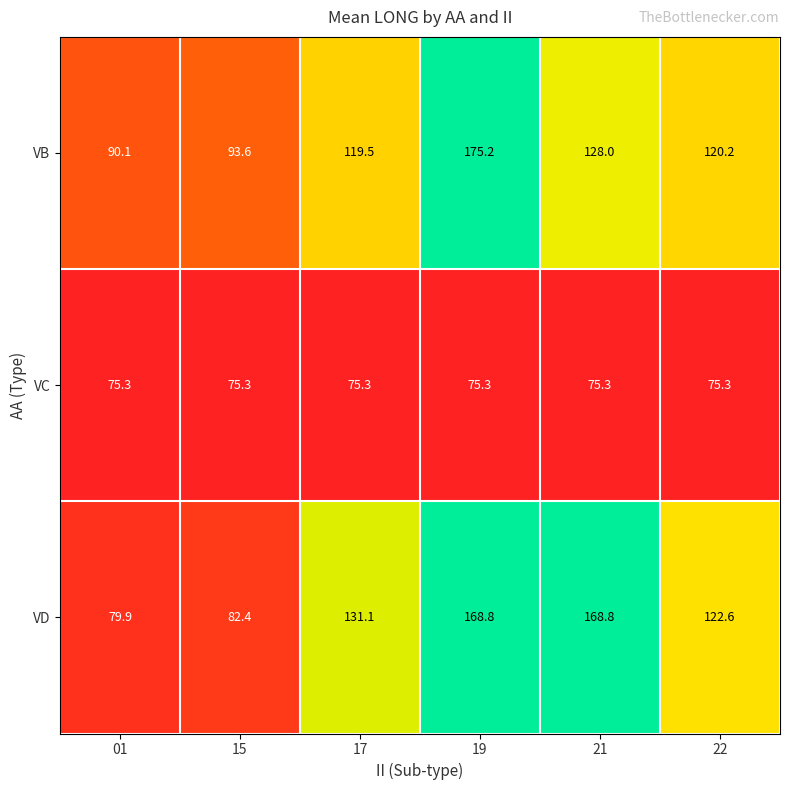

What is the total value across all series at 22?

318.1